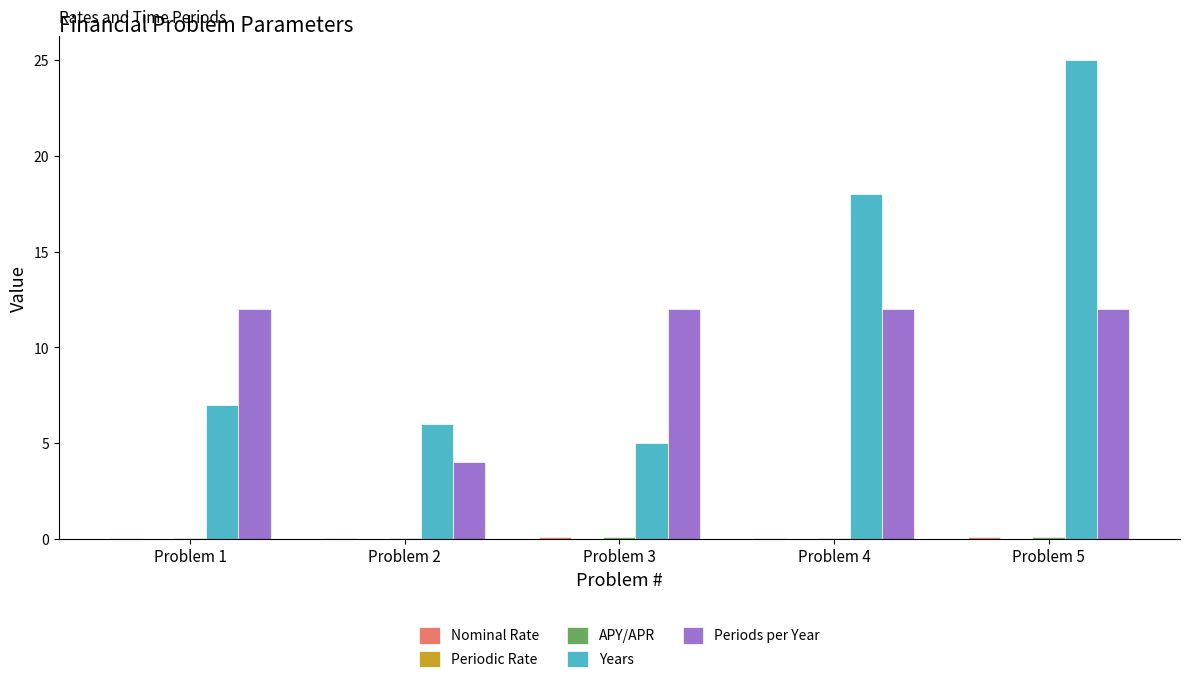

At which category is the sum across all series the highest?

Problem 5